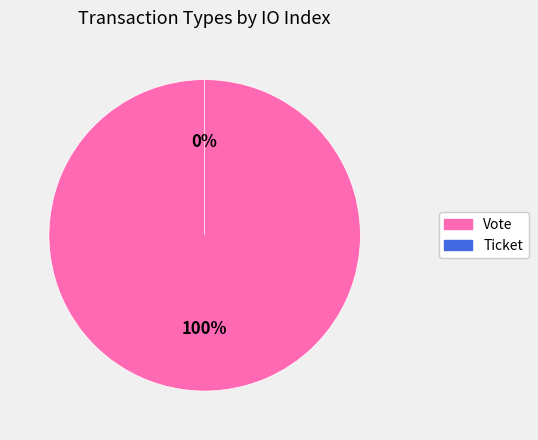

Which category has the biggest portion of the pie?

Vote